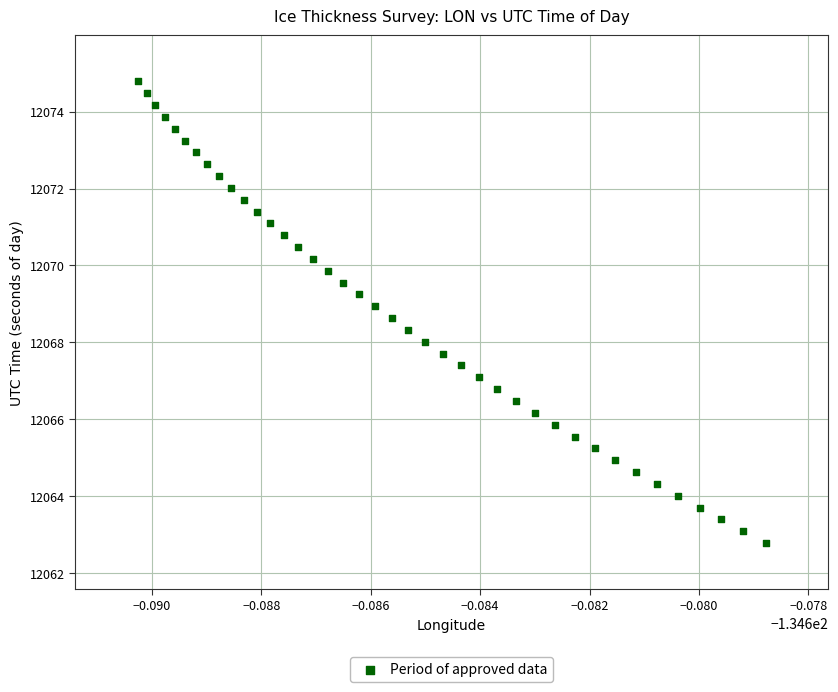

What is the range of Y values (max minus min)?

12.0